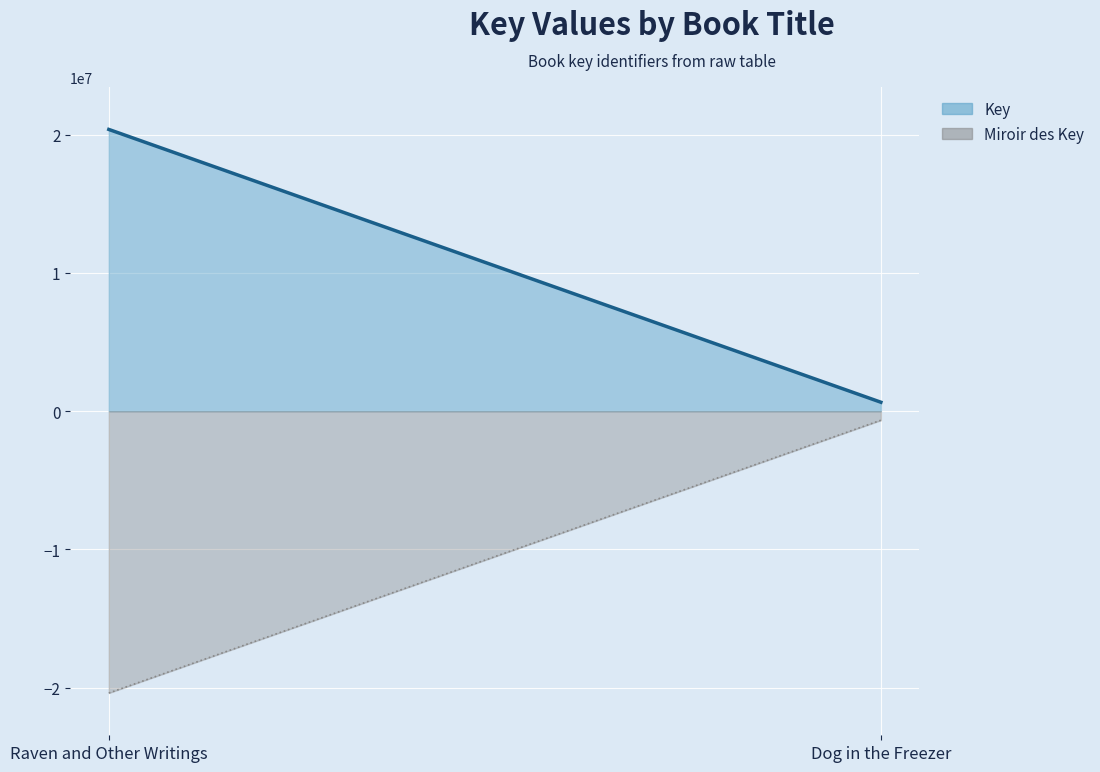

What is the sum of all values?

-21029292